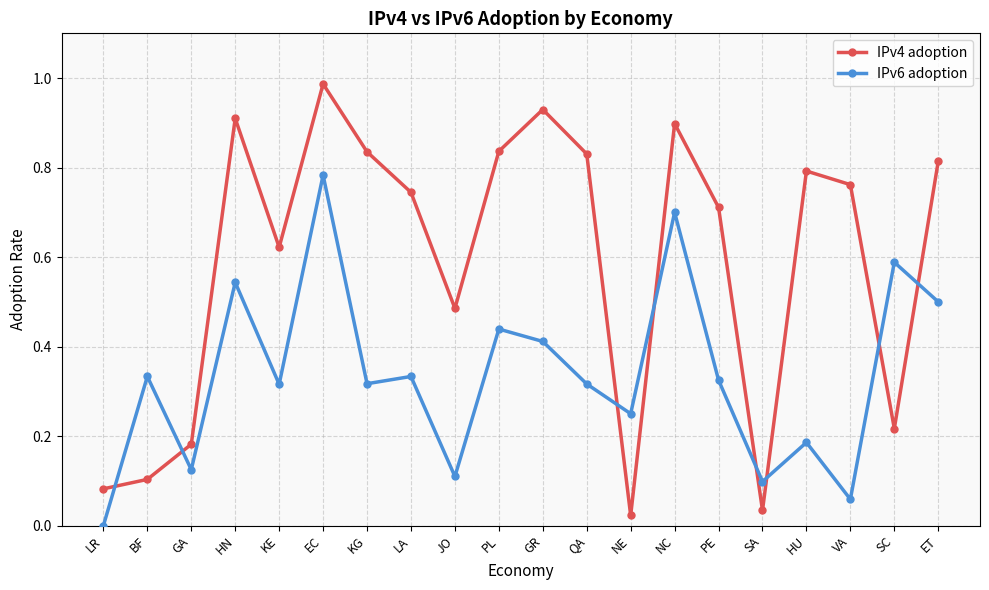

Which category has the highest value across all series?

EC